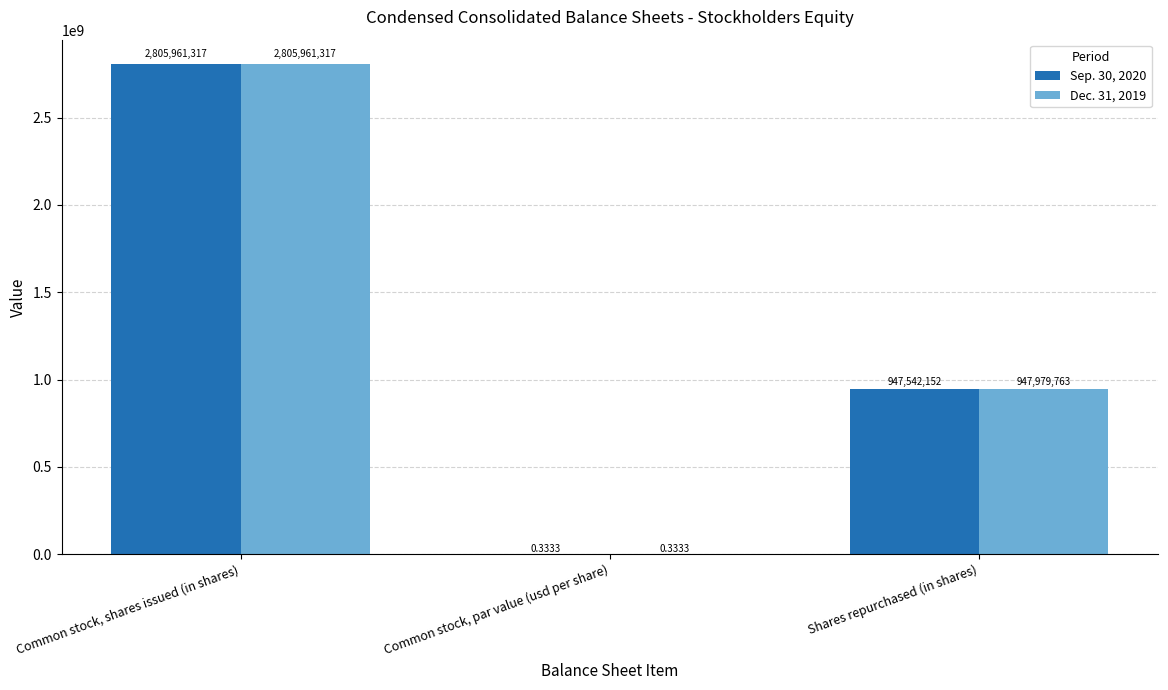

What is the highest value of the Dec. 31, 2019 series?

2805961317.0